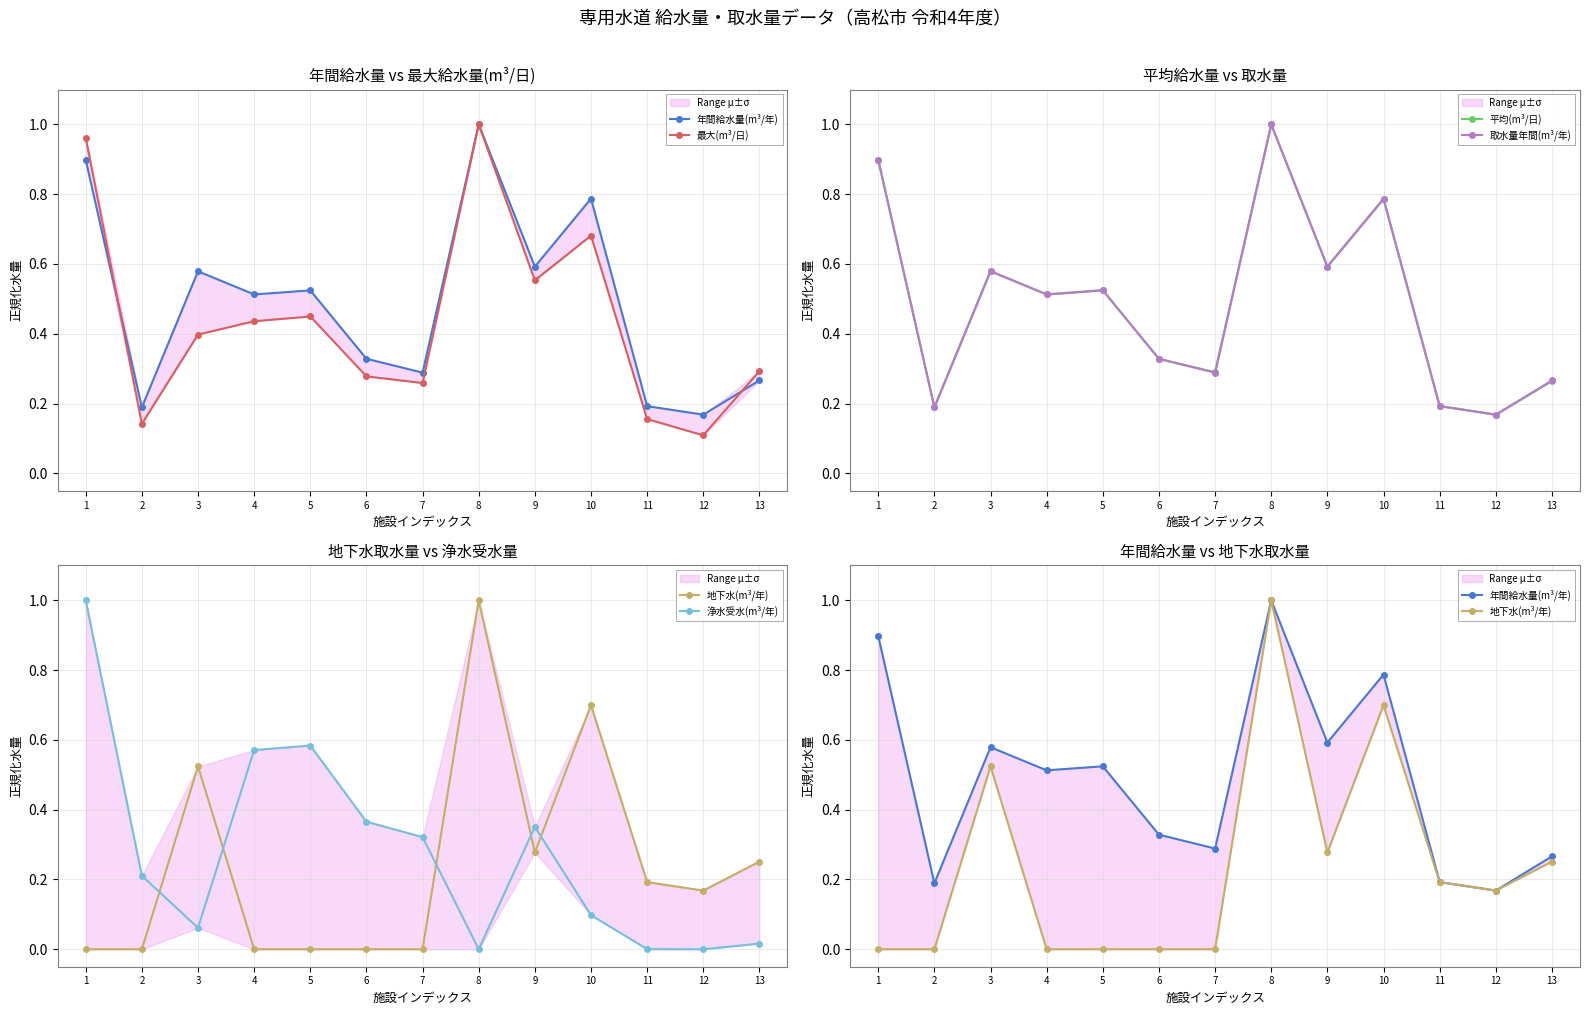

Which series ends up on top after the final intersection of 浄水受水(m³/年) and 地下水(m³/年)?

地下水(m³/年)